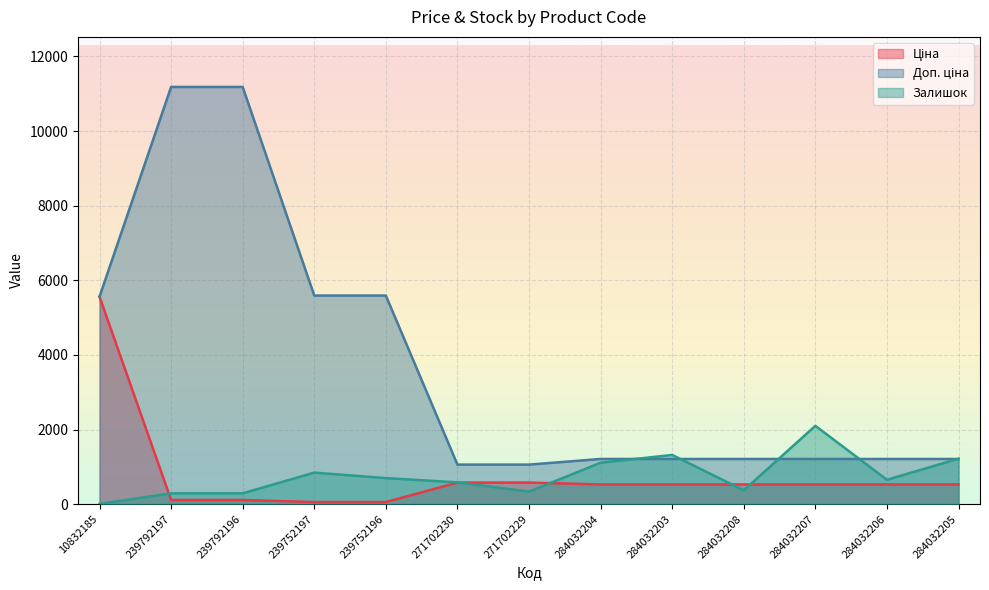

List the series in order of their peak value, highest first.

Доп. ціна, Ціна, Залишок